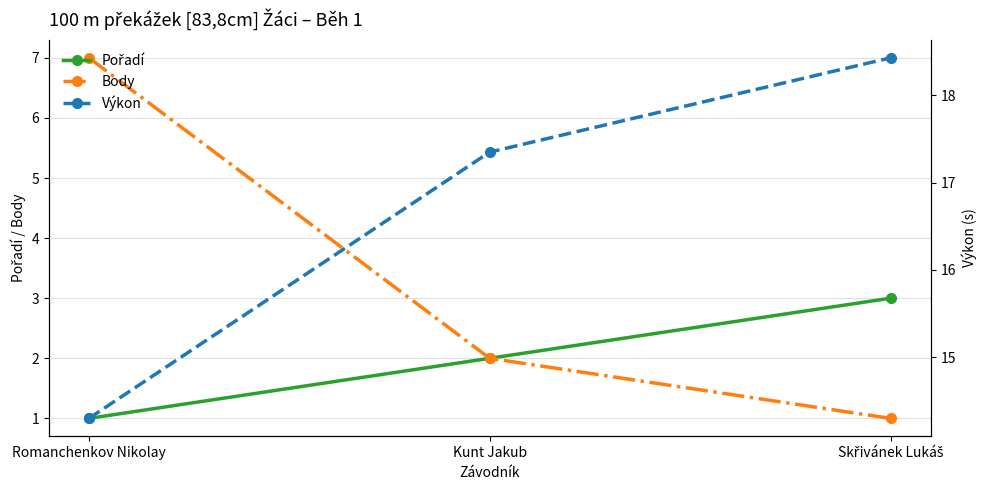

Is it true that Body equals 7.0 at Romanchenkov Nikolay?

True